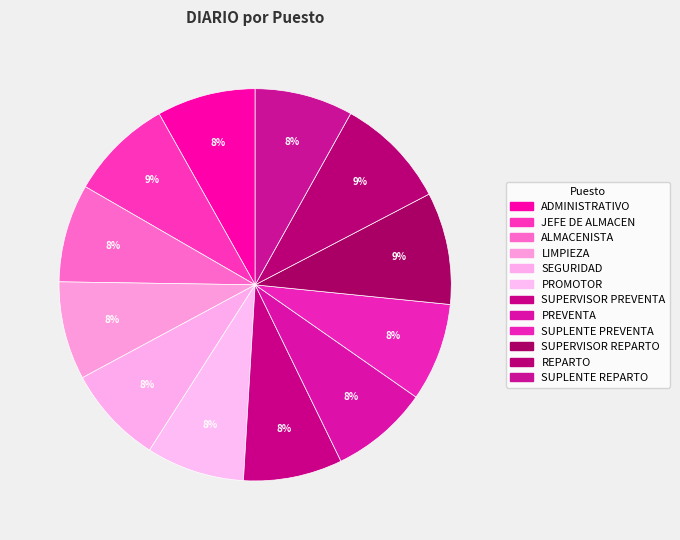

How many slices are in this pie chart?

12